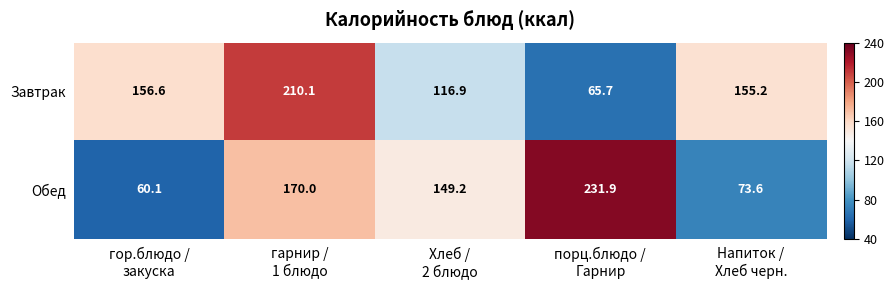

Reading left to right, what are all the values shown in this chart?

Завтрак: 156.6	210.1	116.9	65.7	155.2
Обед: 60.1	170.0	149.2	231.9	73.6